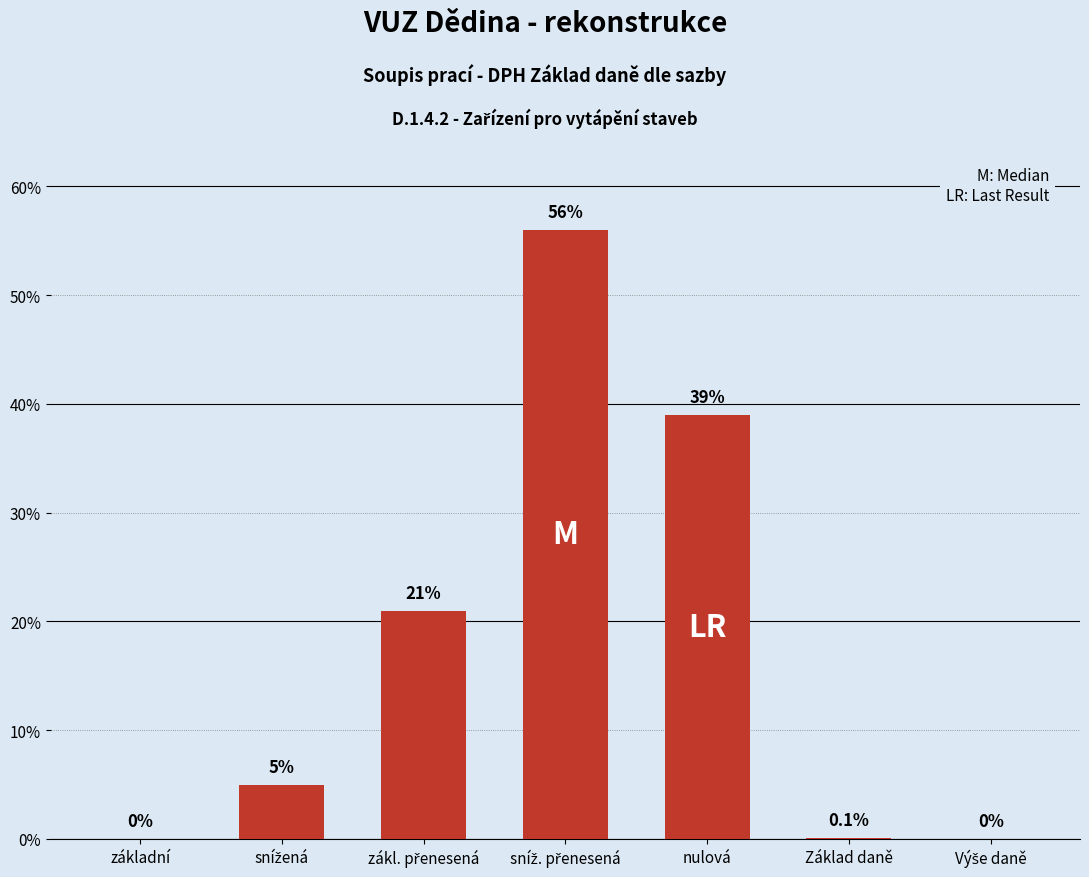

The value at základní is -35.4. True or false?

False